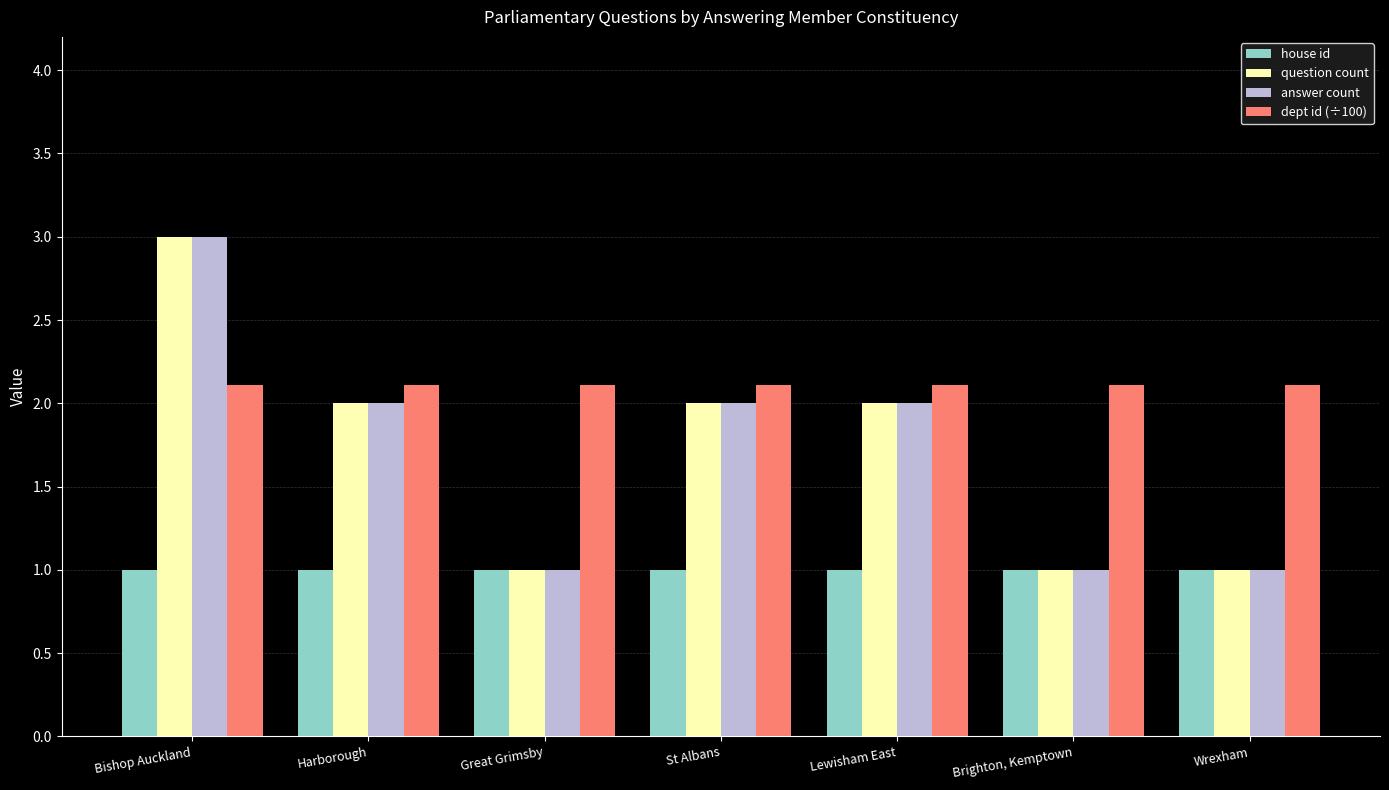

Read the answer count value at St Albans.

2.0